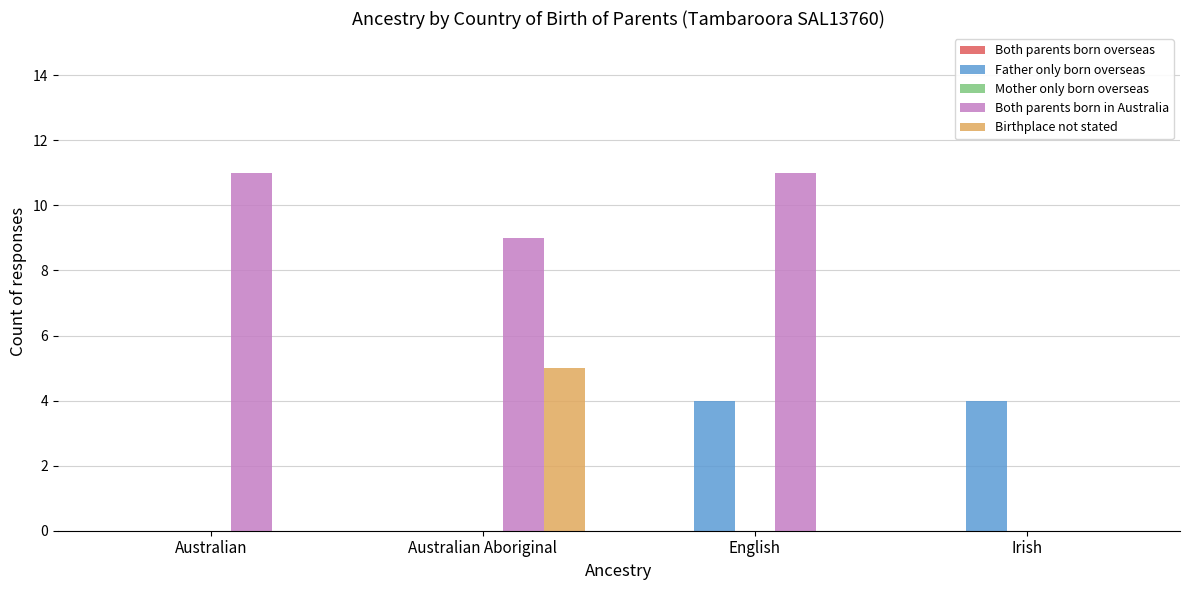

The Birthplace not stated series shows 3 at English. True or false?

False